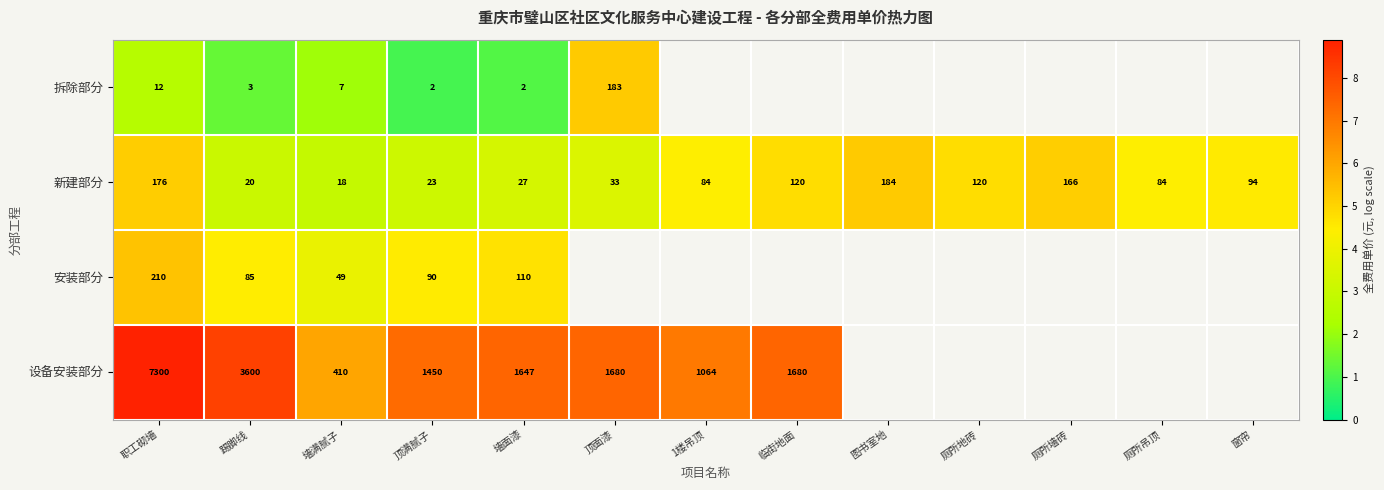

Rank the series at 墙面漆 from highest to lowest value.

设备安装部分, 安装部分, 新建部分, 拆除部分